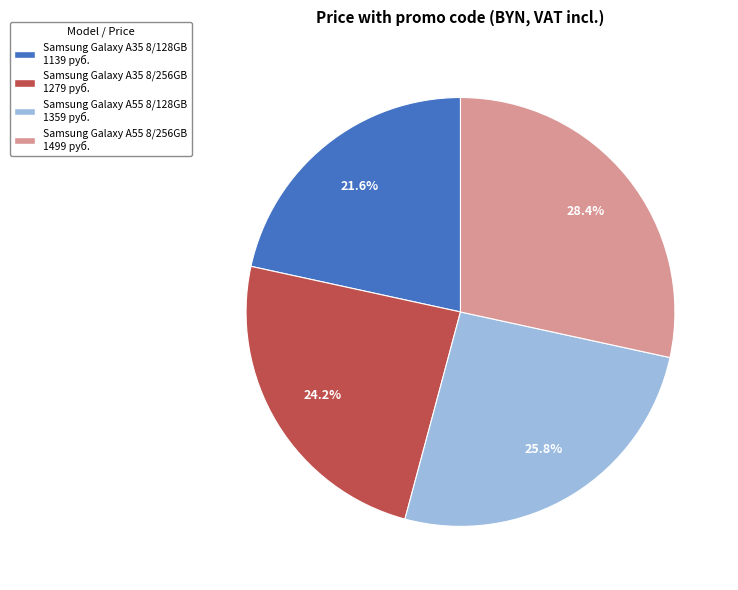

To the nearest percent, what is the difference between the largest and smallest slice percentages?

7%